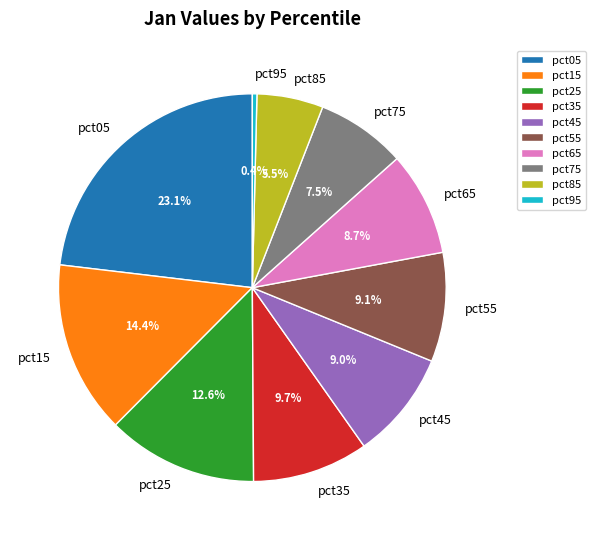

Which has a higher value, pct95 or pct35?

pct35